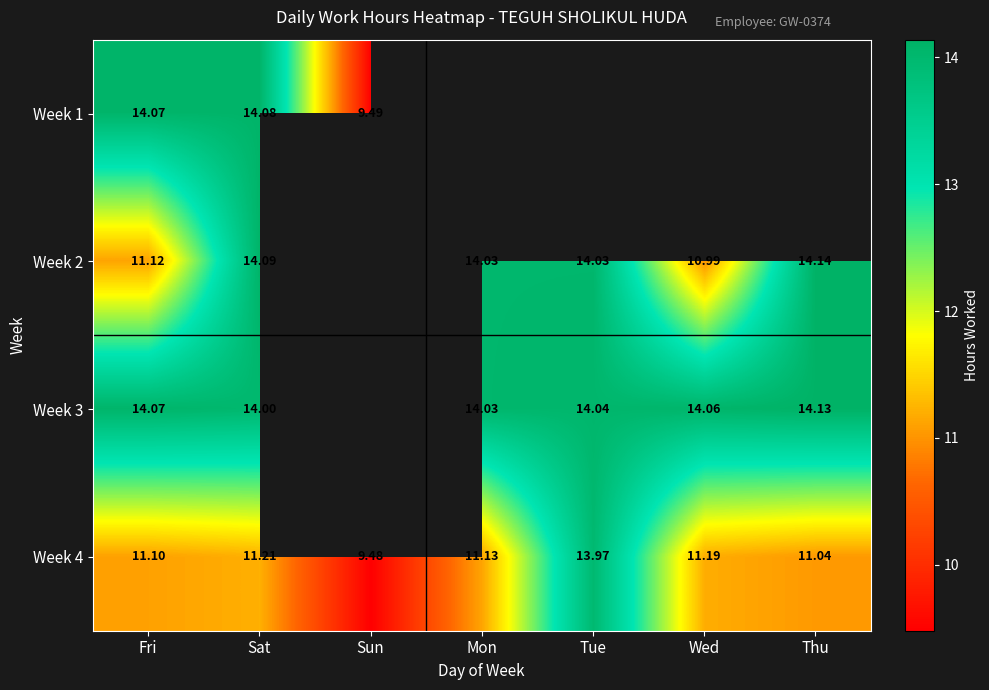

Where is Week 4 nearest to the value 11?

Thu